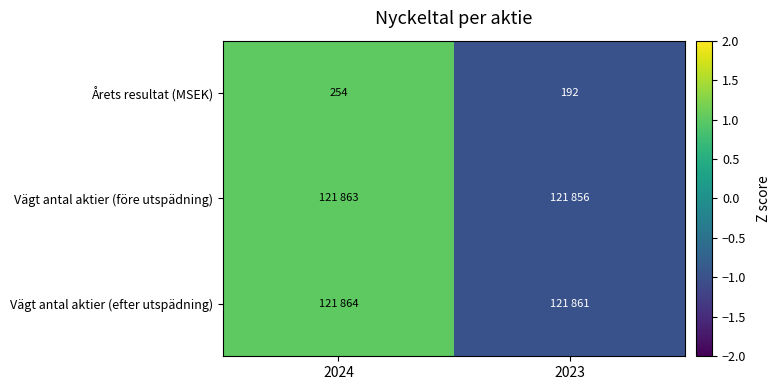

At which label does Årets resultat (MSEK) reach its peak?

2024